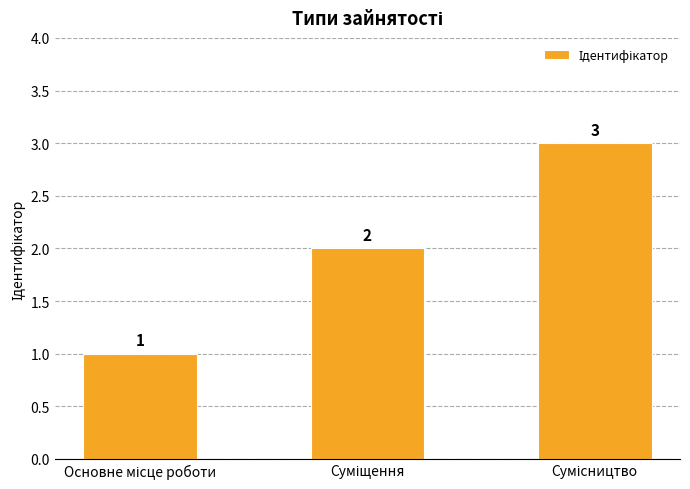

What is the sum of all values?

6